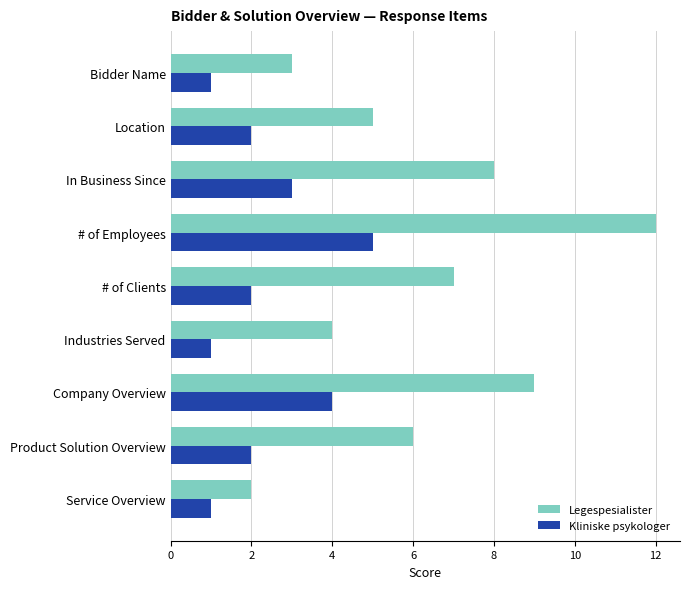

Which series has the largest range (max minus min)?

Legespesialister